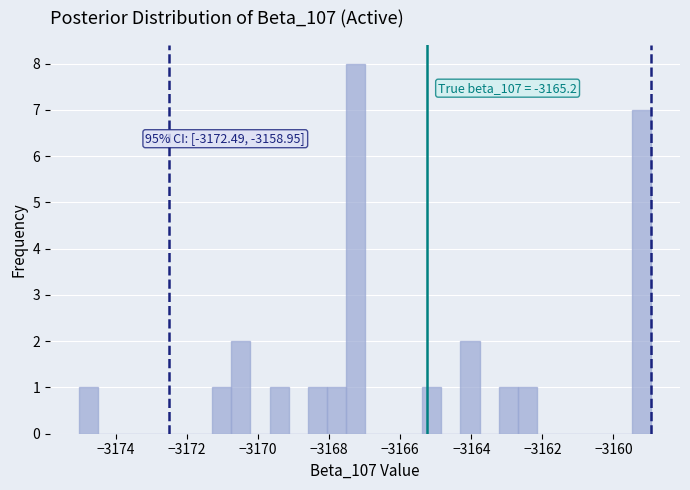

Around what value on the x-axis is the tallest bar? Give the approximate position of its centre, as read against the axis.

-3167.2